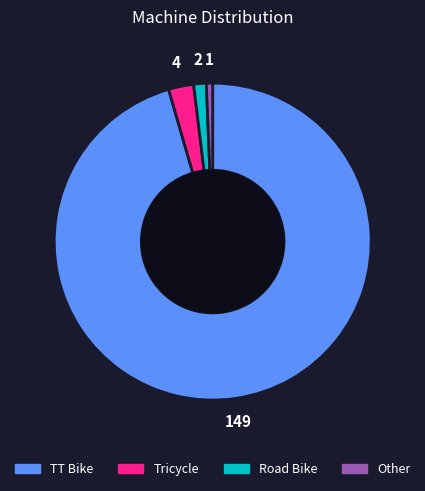

Which category has the smallest portion of the pie?

Other